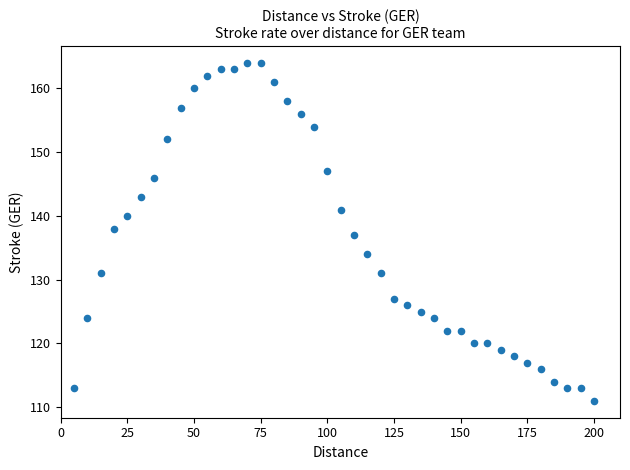

What is the range of X values (max minus min)?

195